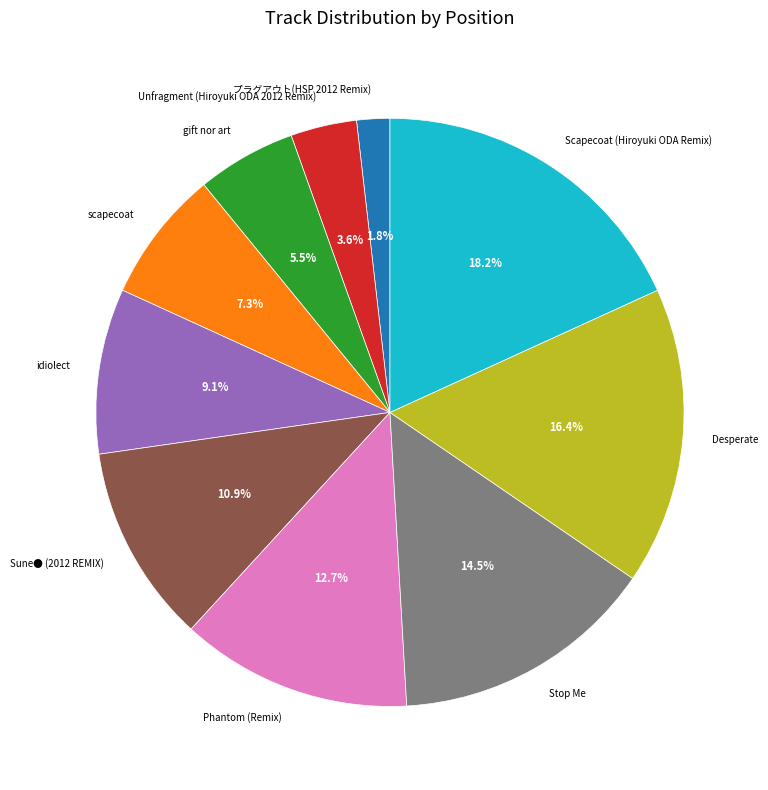

Does Scapecoat (Hiroyuki ODA Remix) account for over 50% of the chart?

No